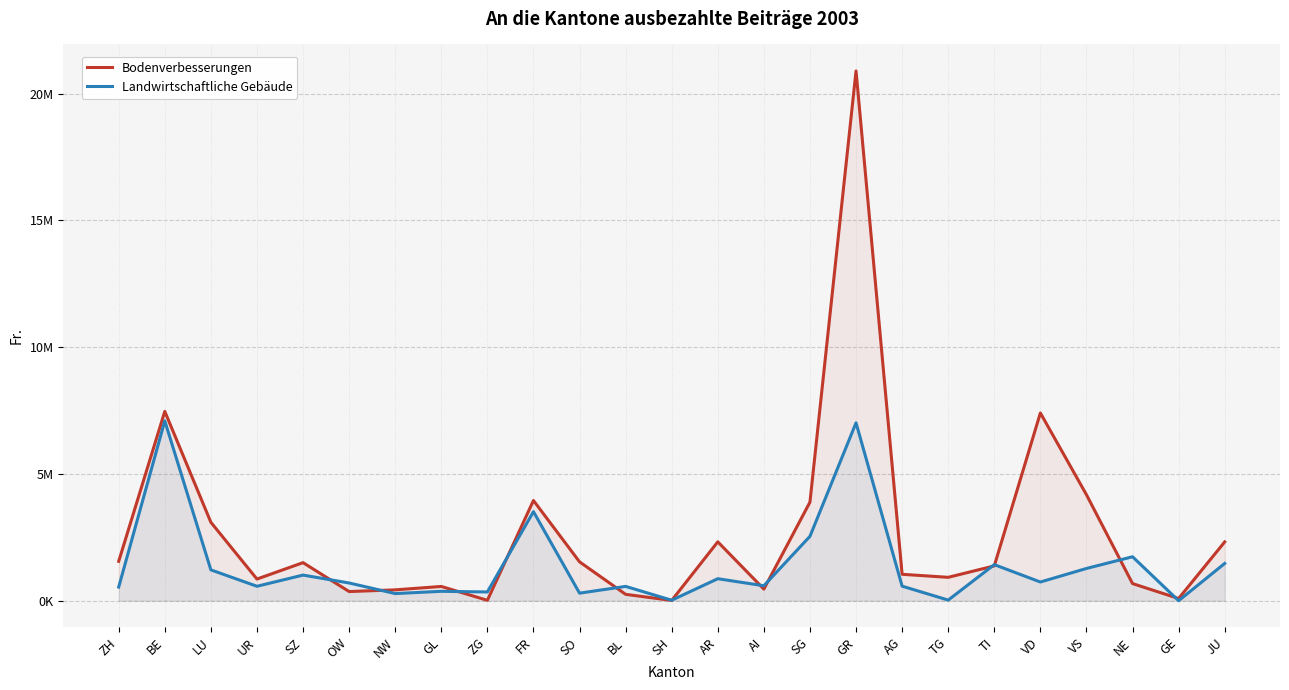

Where do Bodenverbesserungen and Landwirtschaftliche Gebäude first cross each other?

SZ and OW